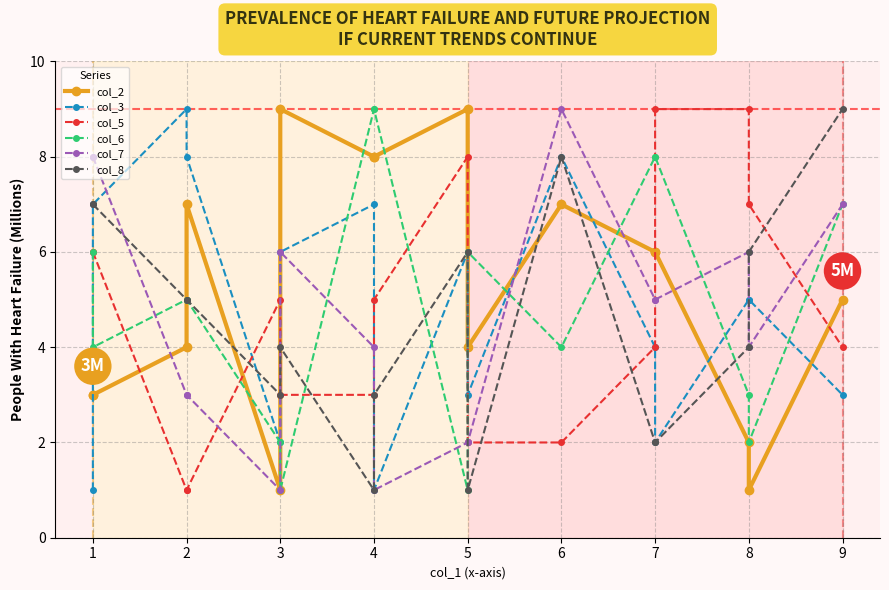

What is the difference between the second highest and second lowest values in the col_8 series?

7